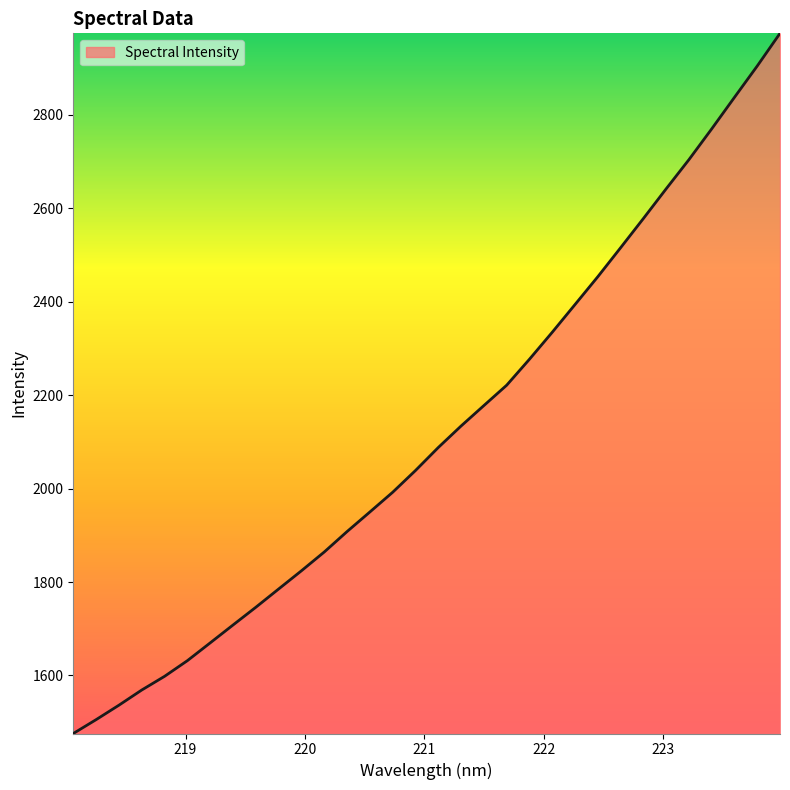

What is the minimum value shown in the chart?

1475.8